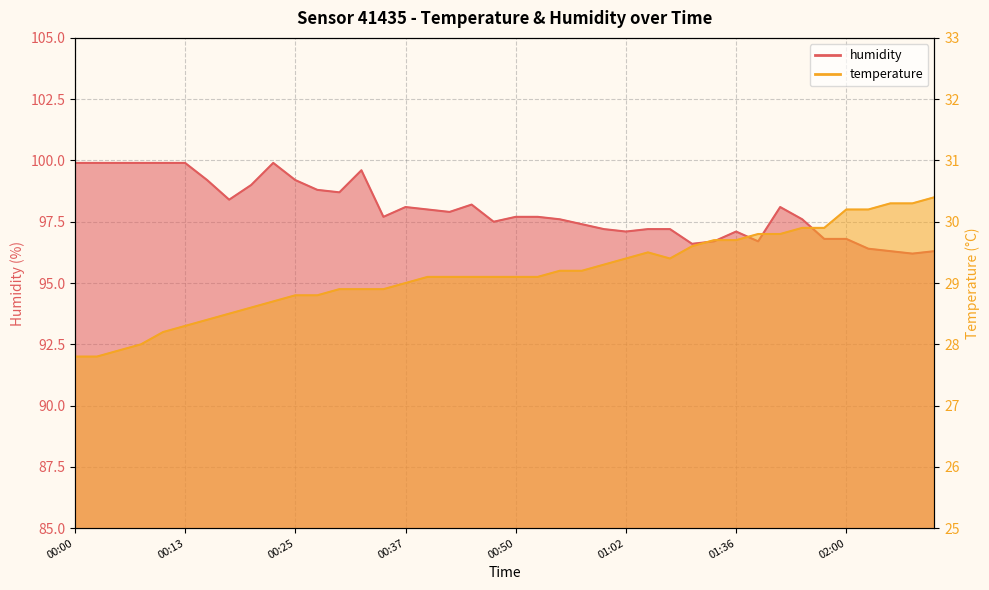

True or false: temperature and humidity cross at least once.

False